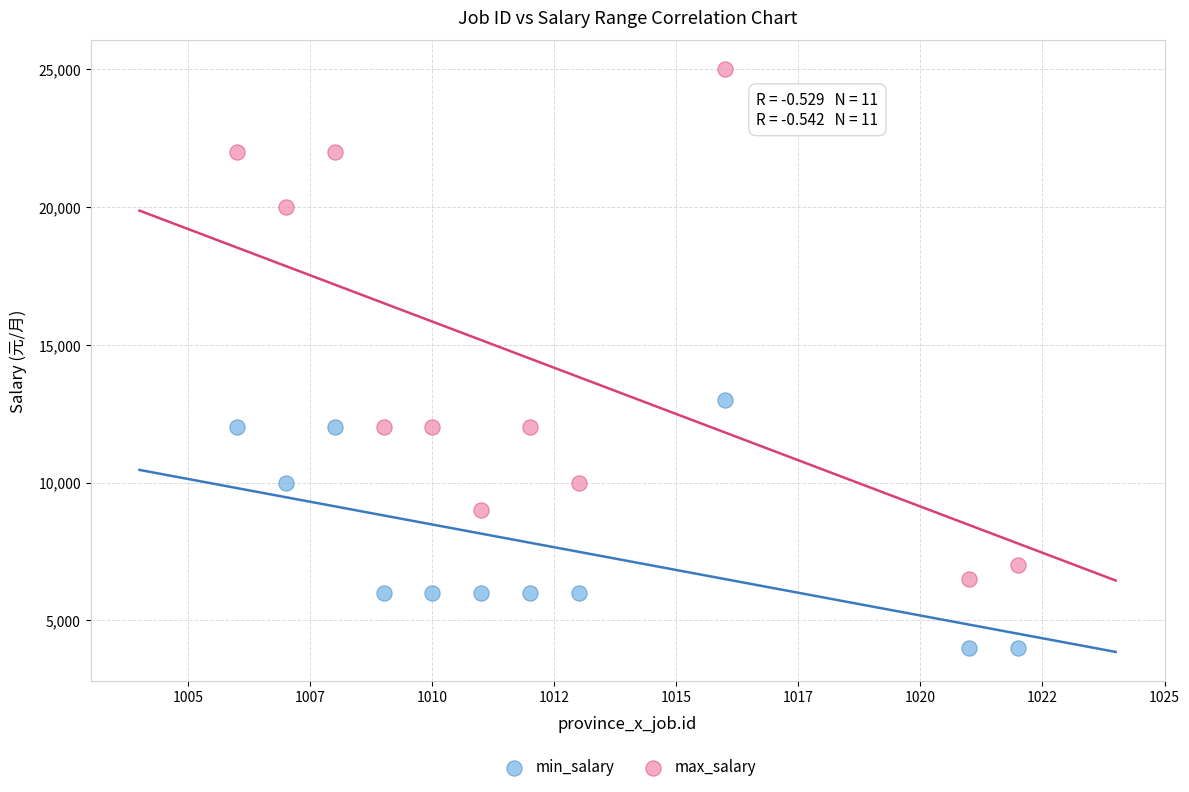

What are all the series names shown in the legend?

min_salary, max_salary